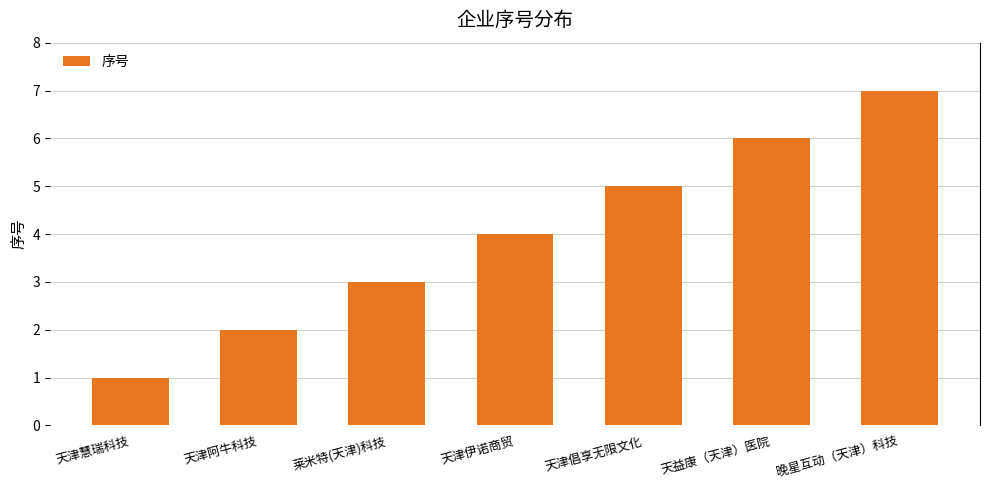

Between 天津伊诺商贸 and 晚星互动（天津）科技, which is larger?

晚星互动（天津）科技